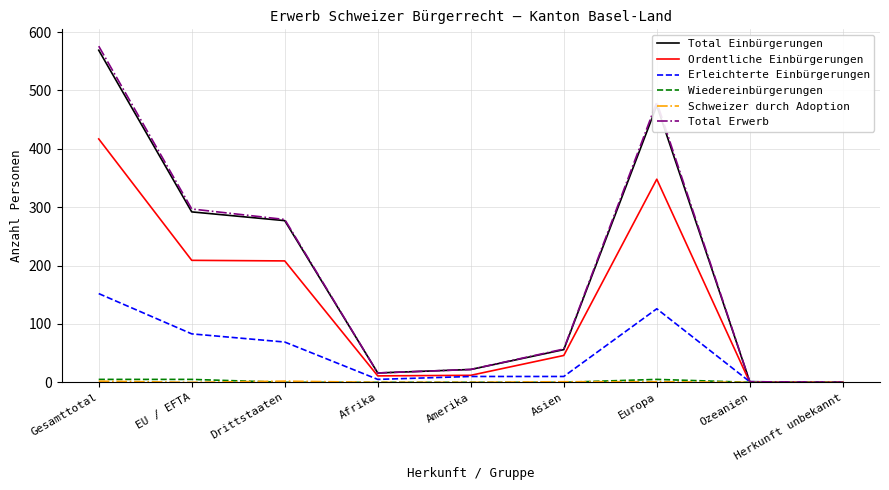

At which category is the sum across all series the highest?

Gesamttotal